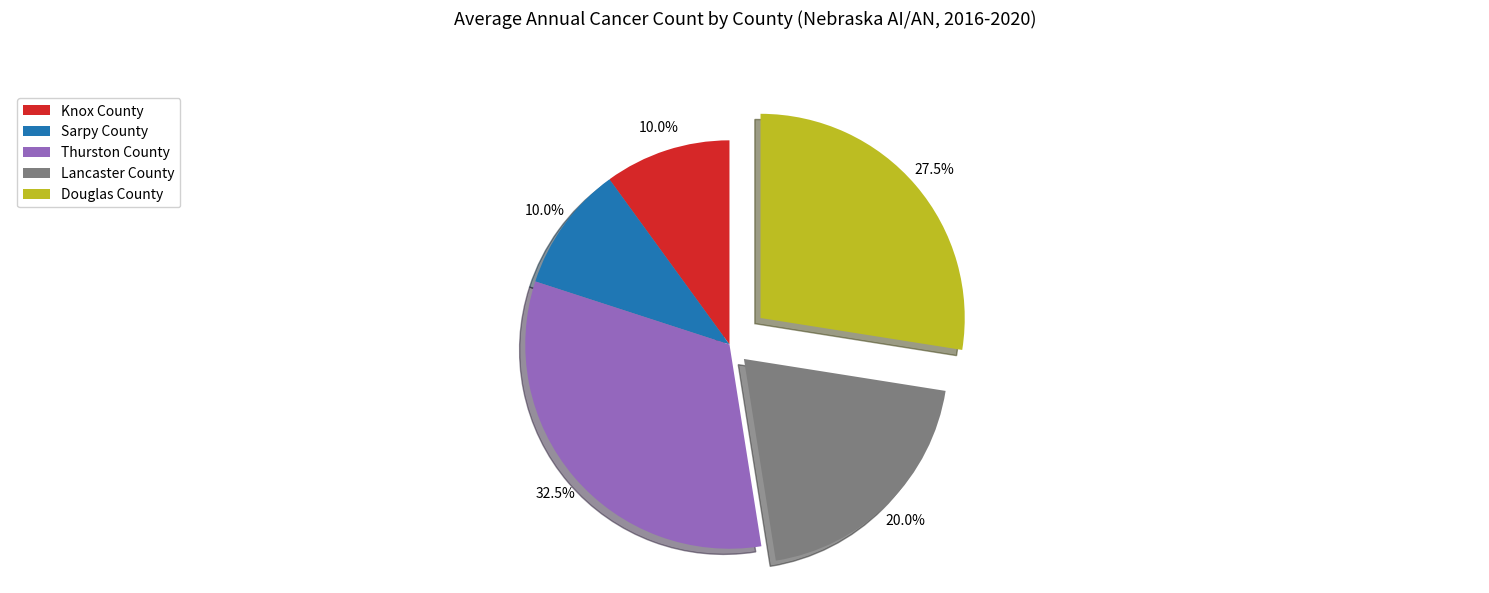

True or false: Thurston County accounts for 19% of the total.

False